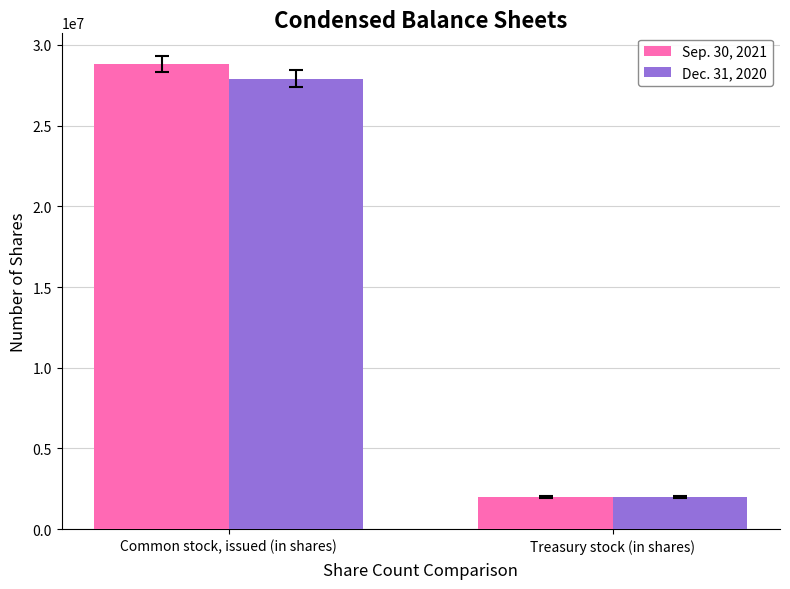

What is the value of the Dec. 31, 2020 bar at the 2nd from the left?

1994198